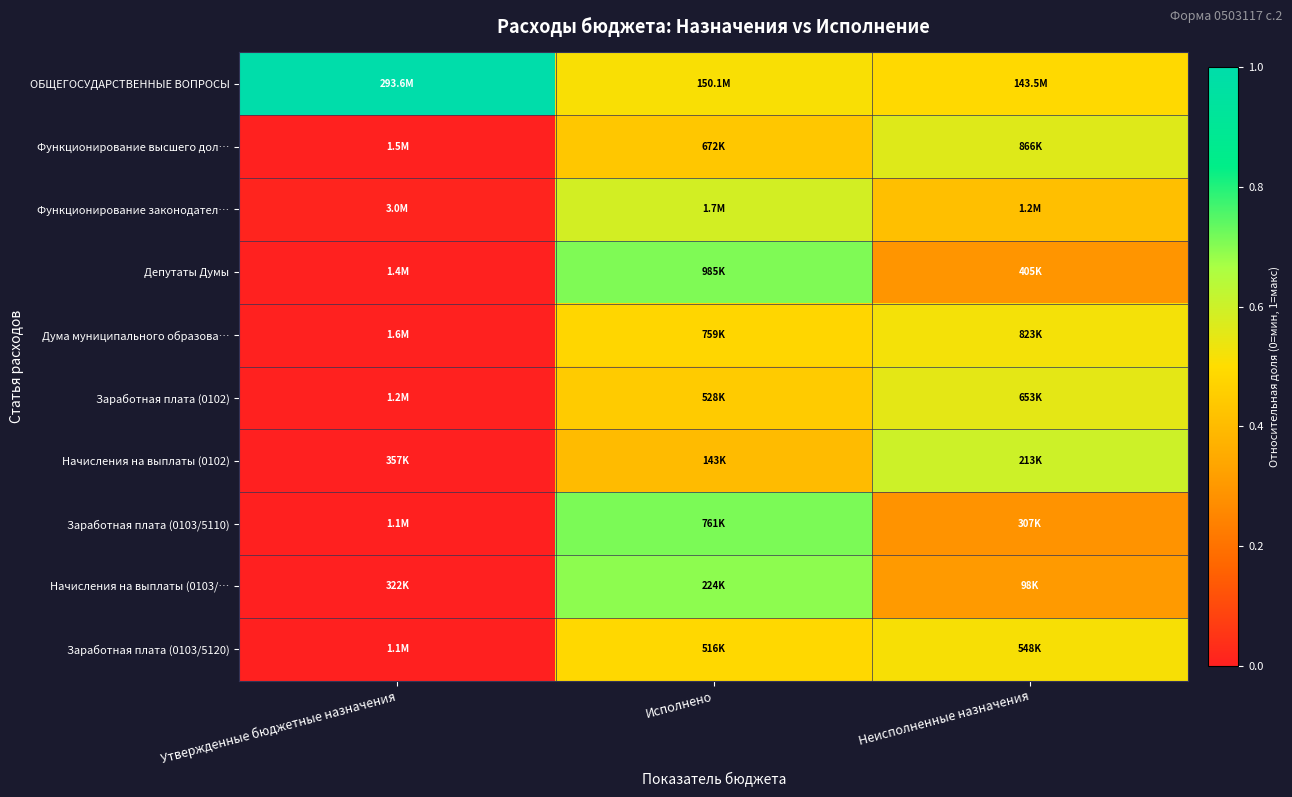

Reading left to right, extract all data points from this chart.

ОБЩЕГОСУДАРСТВЕННЫЕ ВОПРОСЫ: Утвержденные бюджетные назначения=1.0	Исполнено=0.5	Неисполненные назначения=0.5
Функционирование высшего дол…: Утвержденные бюджетные назначения=0.0	Исполнено=0.4	Неисполненные назначения=0.6
Функционирование законодател…: Утвержденные бюджетные назначения=0.0	Исполнено=0.6	Неисполненные назначения=0.4
Депутаты Думы: Утвержденные бюджетные назначения=0.0	Исполнено=0.7	Неисполненные назначения=0.3
Дума муниципального образова…: Утвержденные бюджетные назначения=0.0	Исполнено=0.5	Неисполненные назначения=0.5
Заработная плата (0102): Утвержденные бюджетные назначения=0.0	Исполнено=0.4	Неисполненные назначения=0.6
Начисления на выплаты (0102): Утвержденные бюджетные назначения=0.0	Исполнено=0.4	Неисполненные назначения=0.6
Заработная плата (0103/5110): Утвержденные бюджетные назначения=0.0	Исполнено=0.7	Неисполненные назначения=0.3
Начисления на выплаты (0103/…: Утвержденные бюджетные назначения=0.0	Исполнено=0.7	Неисполненные назначения=0.3
Заработная плата (0103/5120): Утвержденные бюджетные назначения=0.0	Исполнено=0.5	Неисполненные назначения=0.5